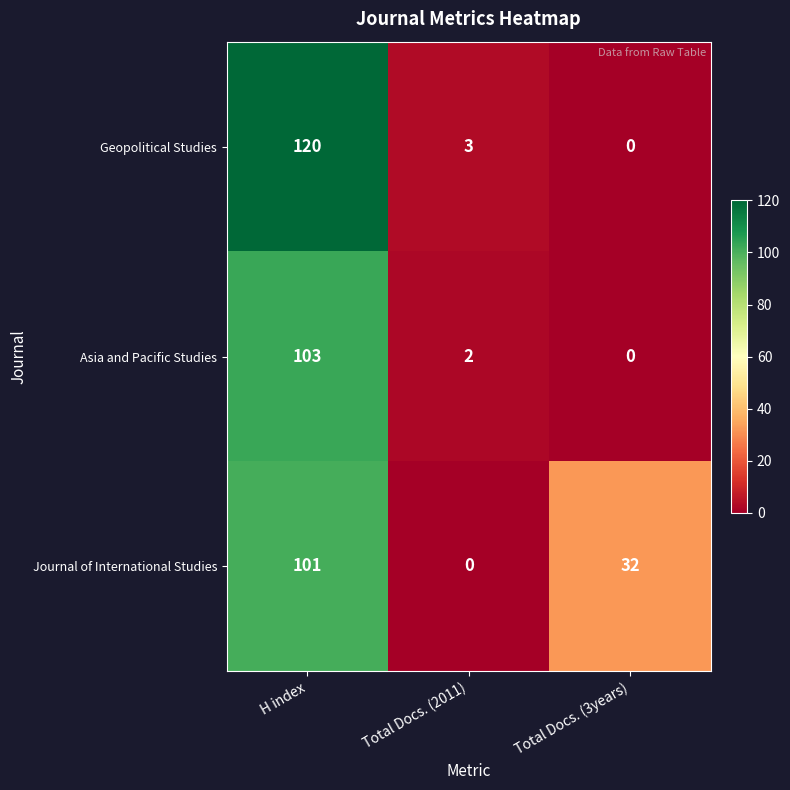

List the series in order of their peak value, lowest first.

Journal of International Studies, Asia and Pacific Studies, Geopolitical Studies